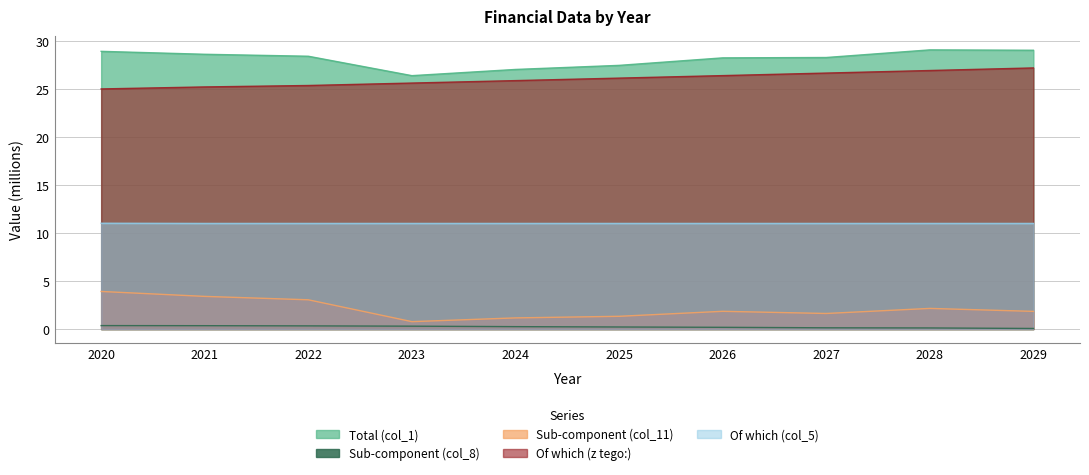

Read the col_5 value at 2026.

11.0